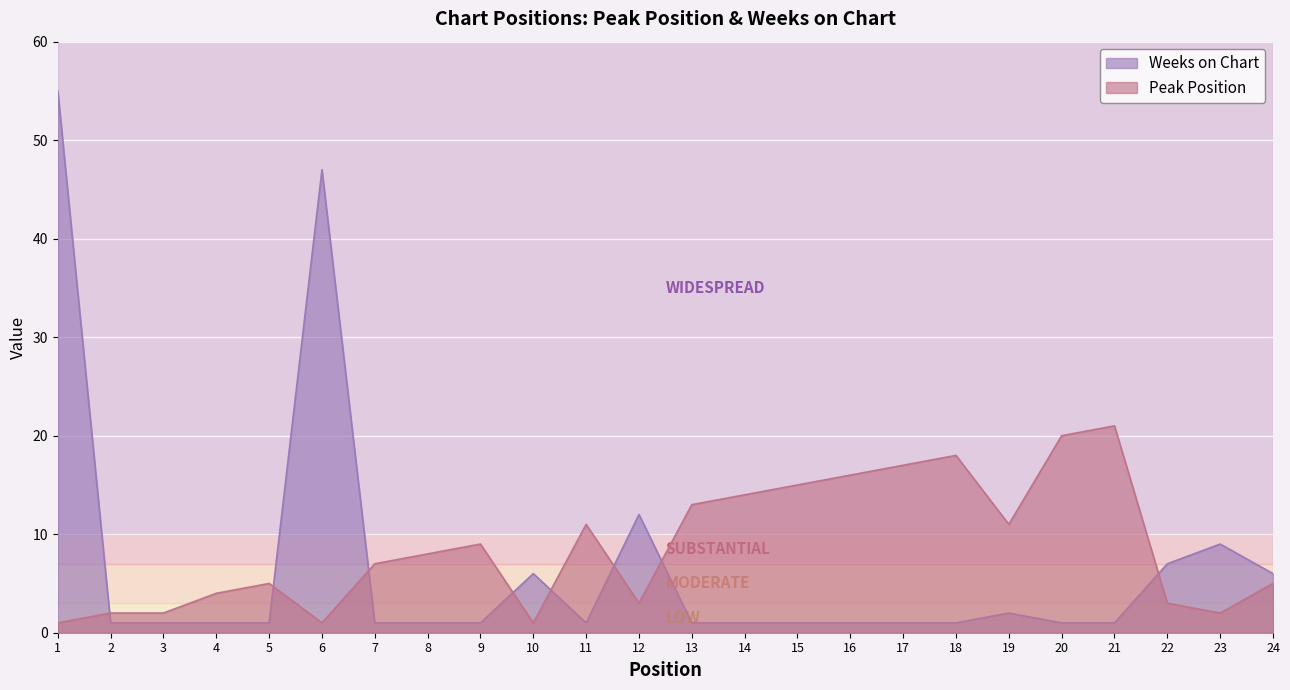

What is the approximate value of Weeks on Chart at 1?

55